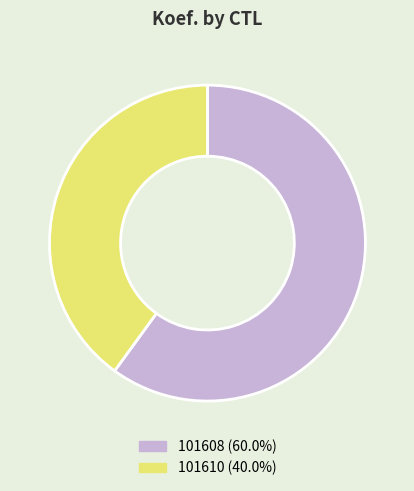

Rank the categories by value from highest to lowest.

101608, 101610